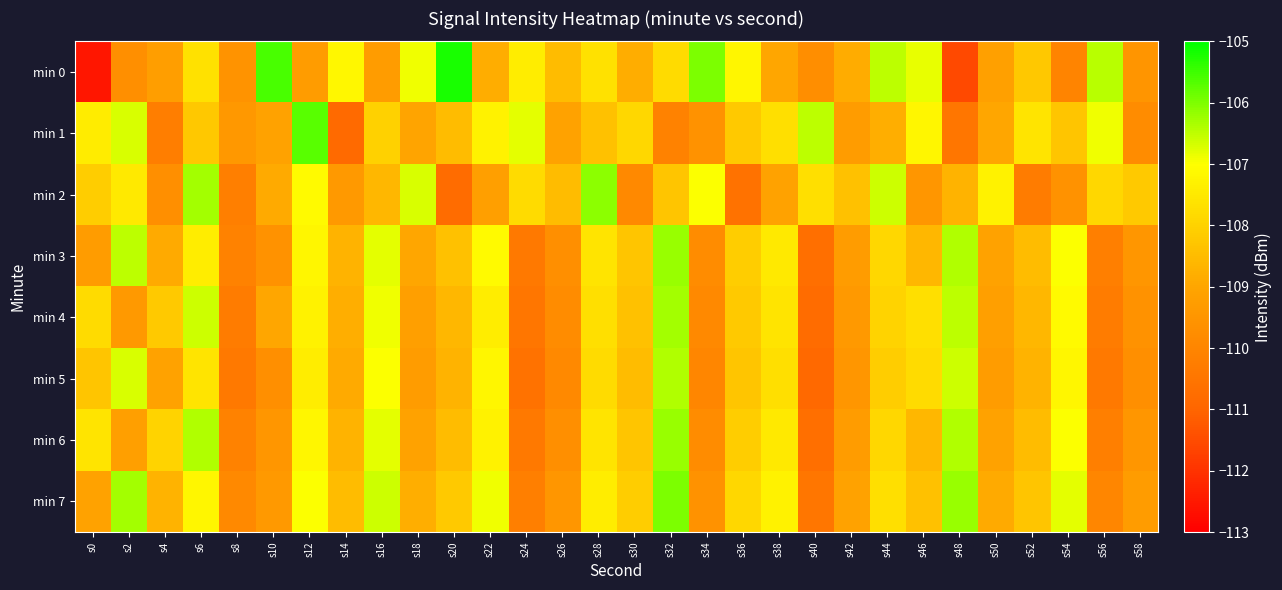

What is the total value across all series at s14?

-871.0